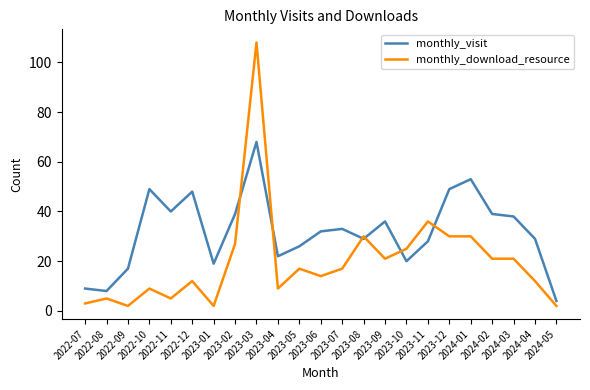

What is the sum of all monthly_visit values?

735